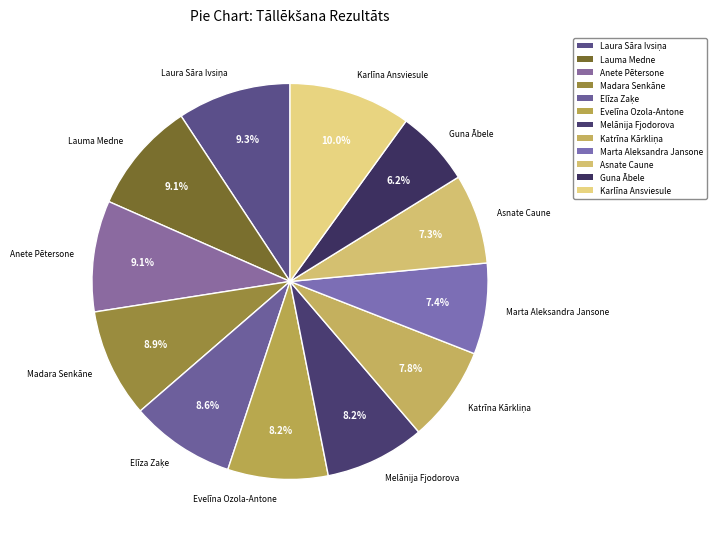

Which category has the biggest portion of the pie?

Karlīna Ansviesule